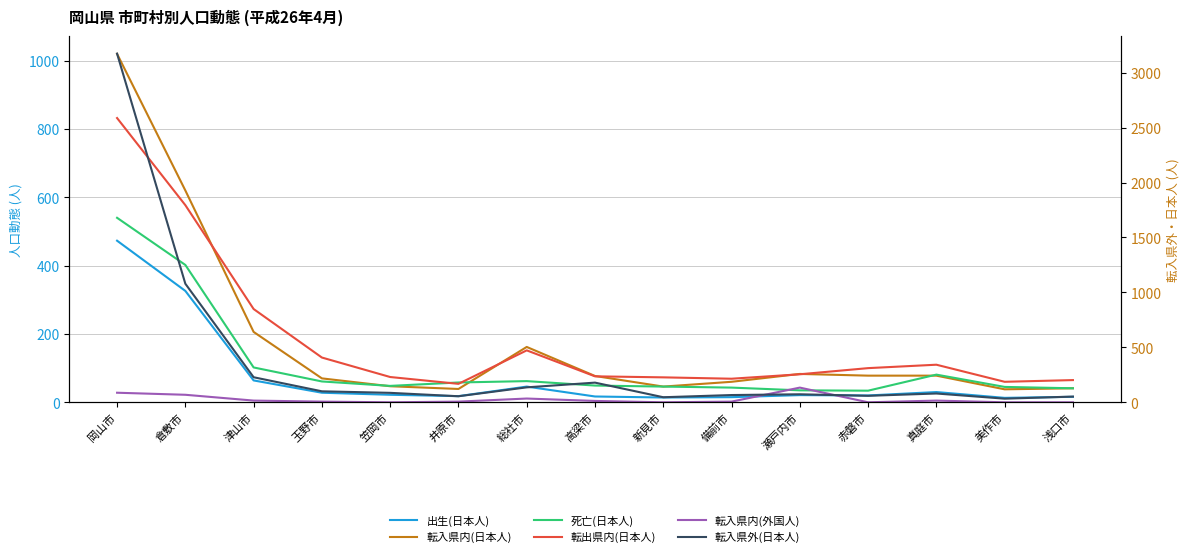

What position from the right is 真庭市?

3